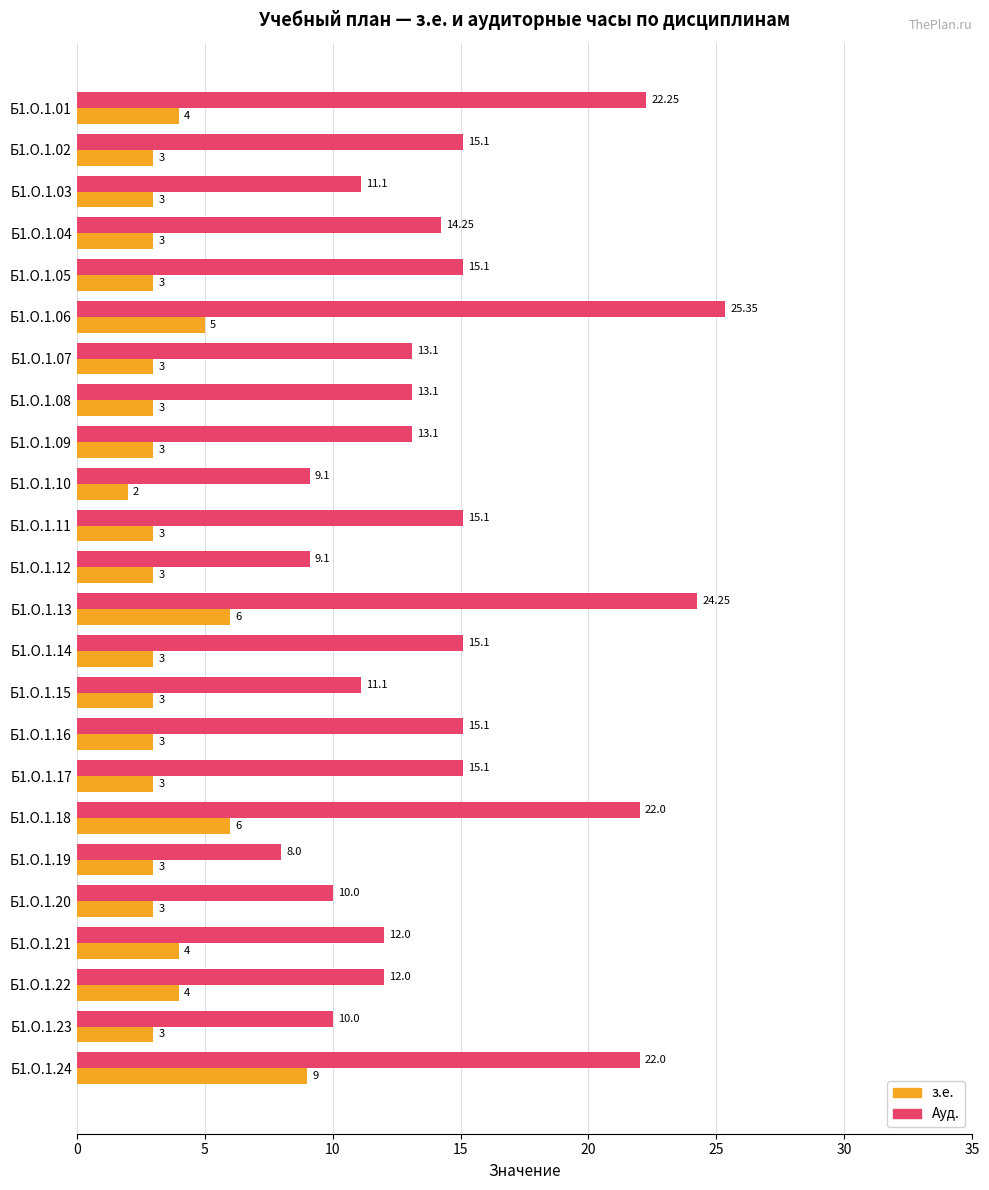

How many values in the з.е. series are below 3?

1